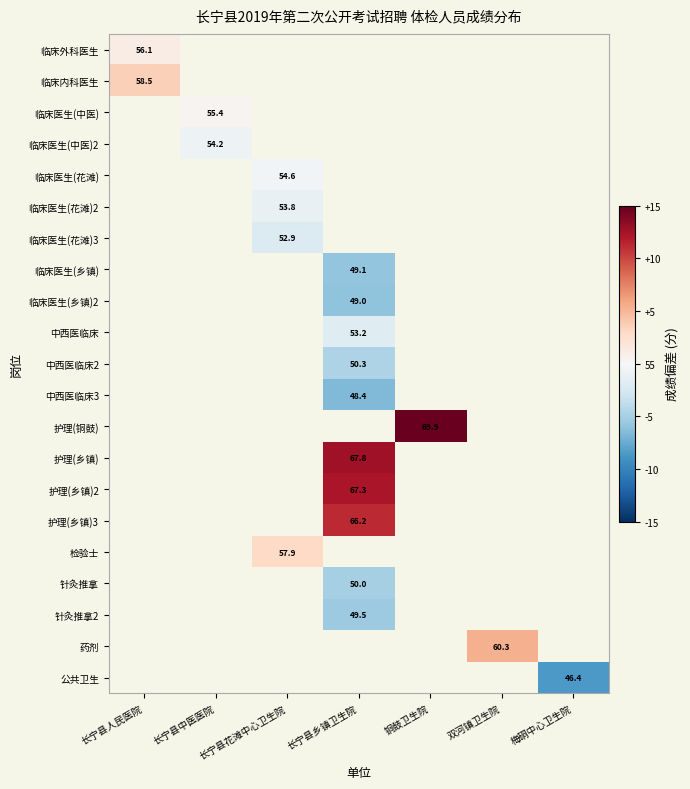

At which category is the sum across all series the highest?

铜鼓卫生院